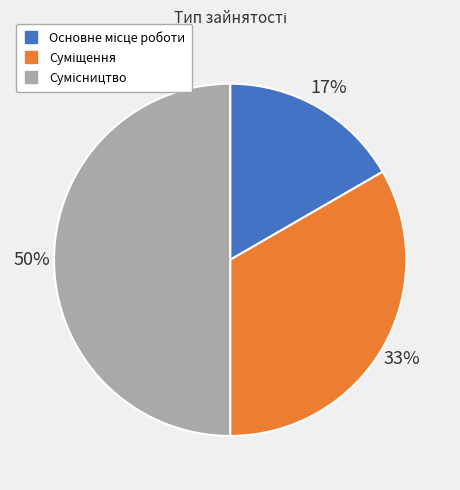

To the nearest percent, what is the average slice percentage?

33%